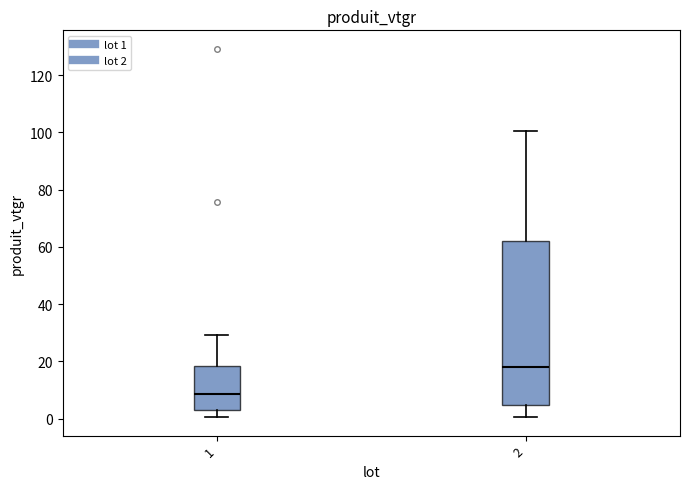

Reading left to right, transcribe this box plot: for each box, give where its median line is, the range the box spans, and where its two whiskers end, as read against the y-axis. The values are not printed on the chart, so give them approximately, as read against the axis.

1: median 8, box 2 to 18, whiskers 0 to 30
2: median 18, box 4 to 62, whiskers 0 to 100